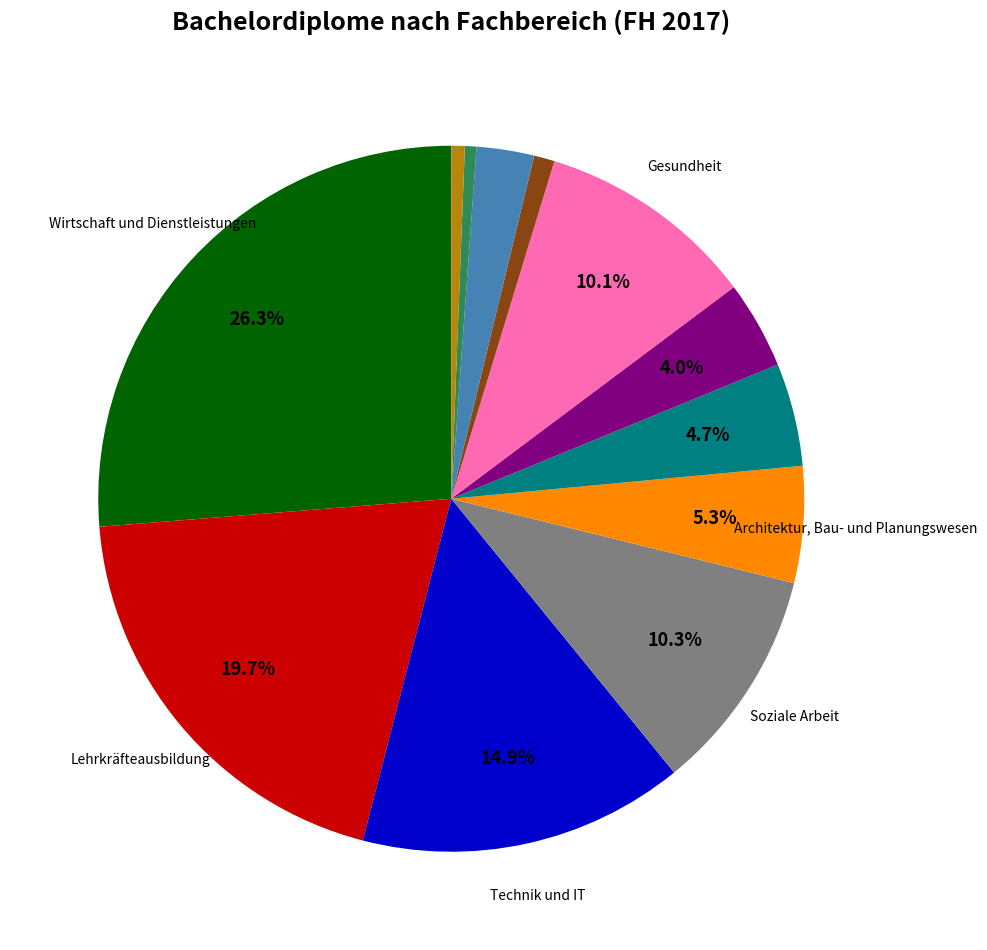

Does any single category account for the majority?

No